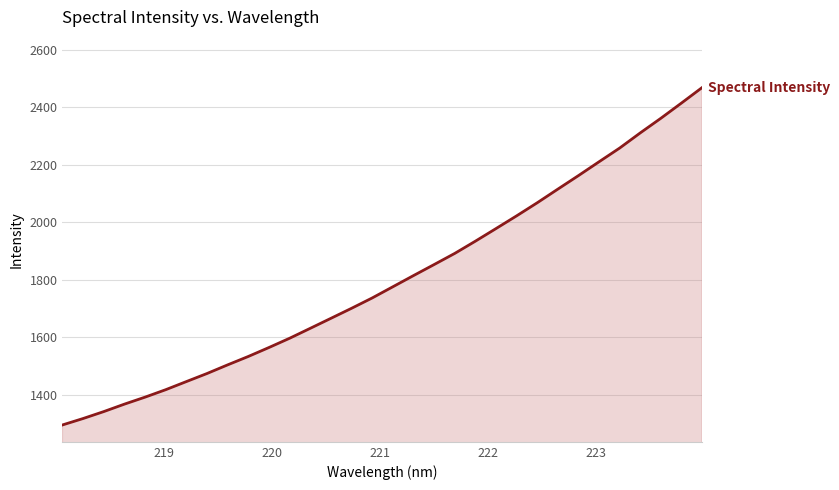

Count the number of values greater than 1775.

16